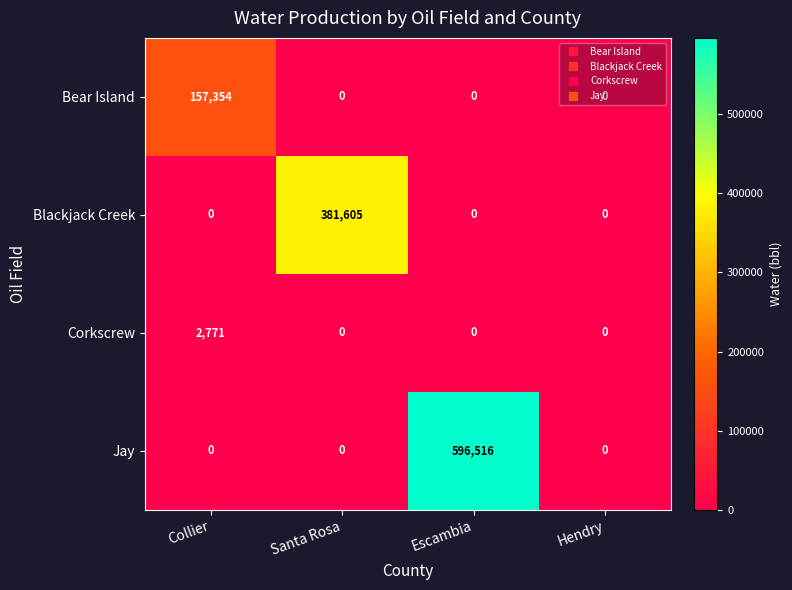

At how many categories does at least one series exceed 427059?

1